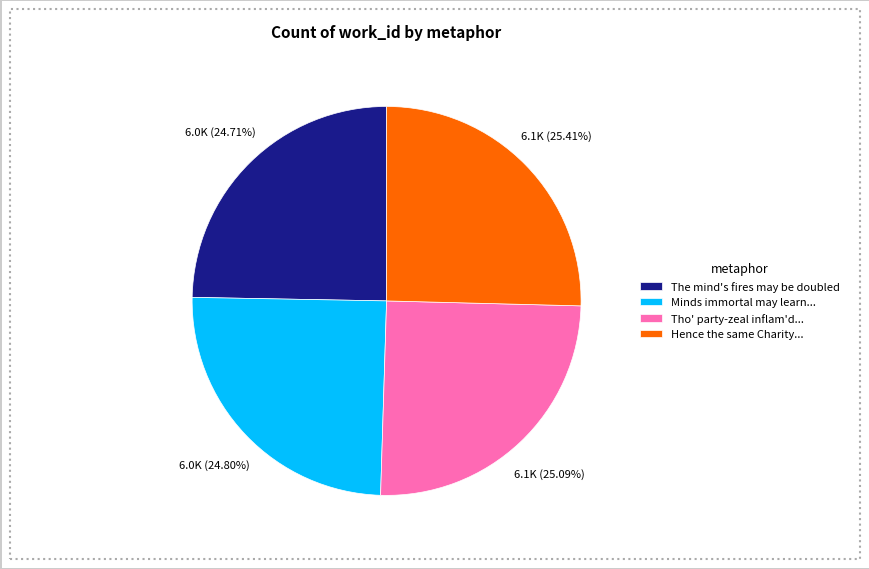

Is there any slice that represents more than half of the pie?

No